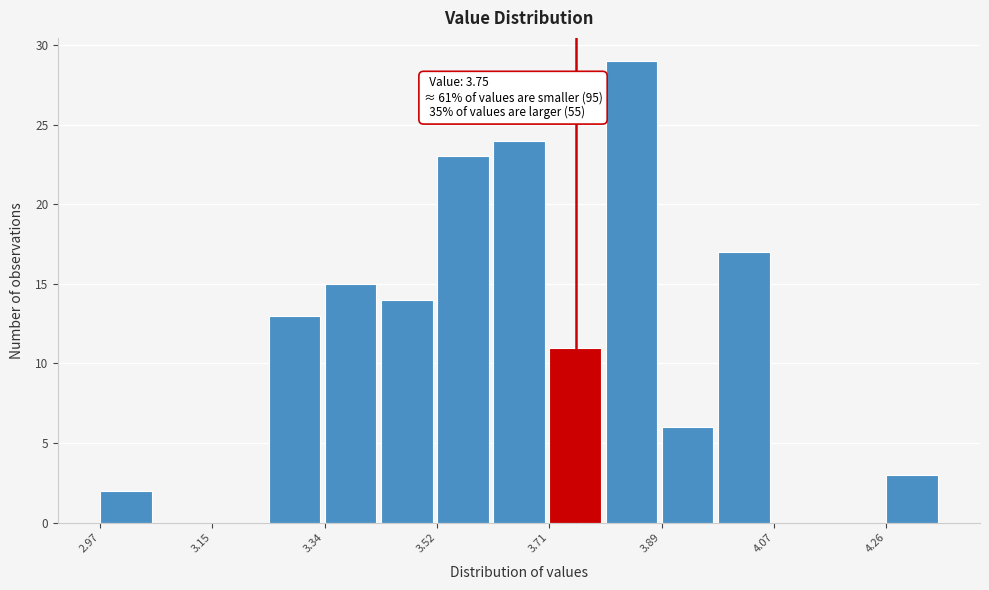

Which range on the x-axis has the tallest bar?

3.798 to 3.890